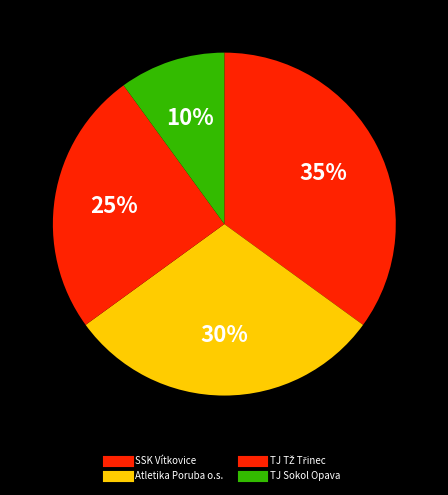

Rank the categories by value from lowest to highest.

TJ Sokol Opava, TJ TŽ Třinec, Atletika Poruba o.s., SSK Vítkovice